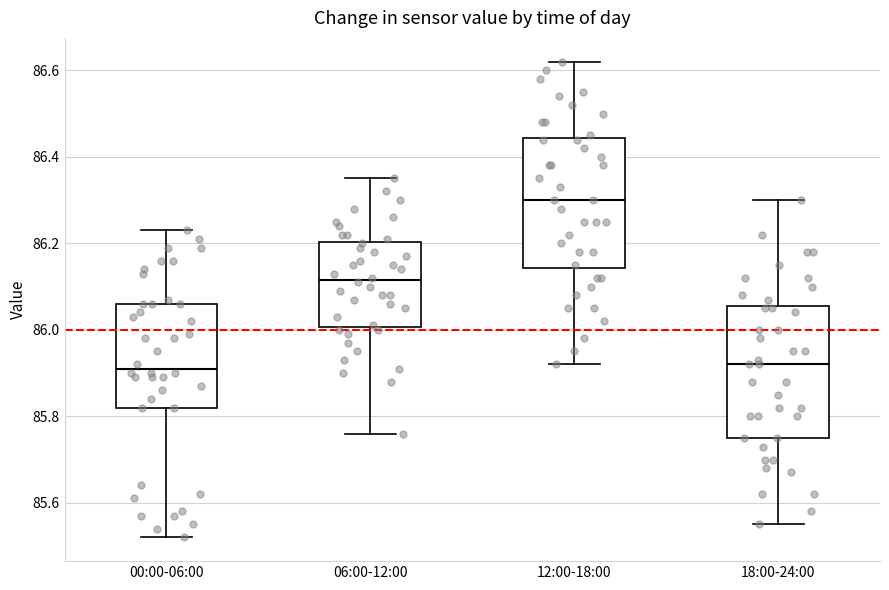

Where is the lower edge of the box for 18:00-24:00 on the y-axis? The values are not printed on the chart, so give them approximately, as read against the axis.

85.76